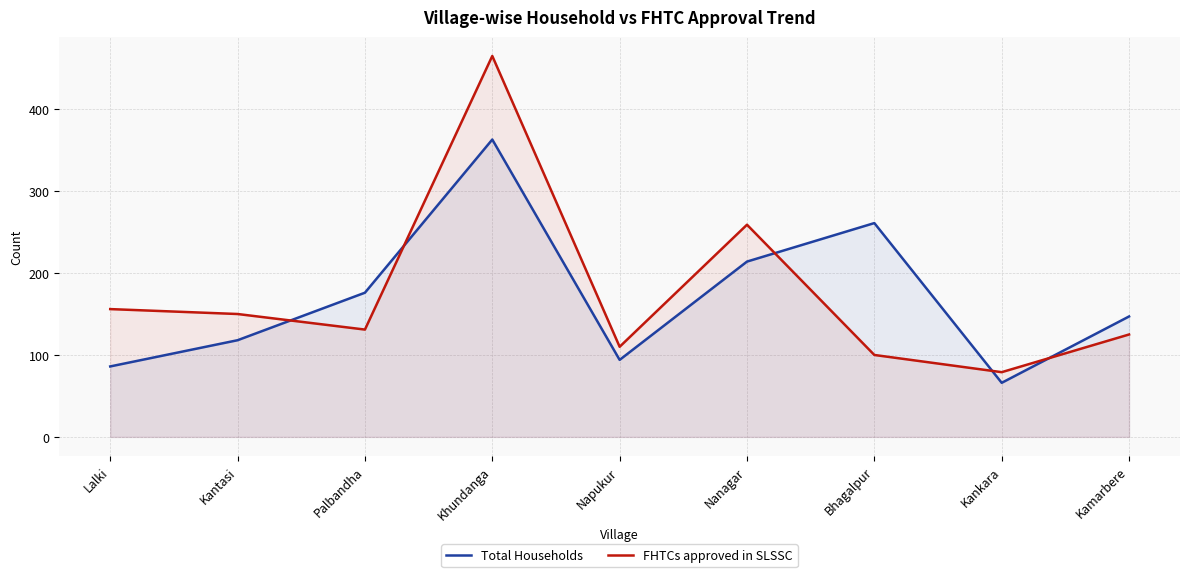

True or false: Total Households has a value of 579 at Khundanga.

False